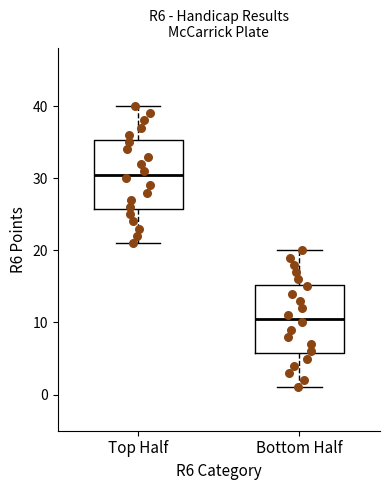

Reading left to right, read every box against the y-axis: the position of its median line, the range the box covers, and the ends of its whiskers. The values are not printed on the chart, so give them approximately, as read against the axis.

Top Half: median 31, box 26 to 35, whiskers 21 to 40
Bottom Half: median 11, box 6 to 15, whiskers 1 to 20